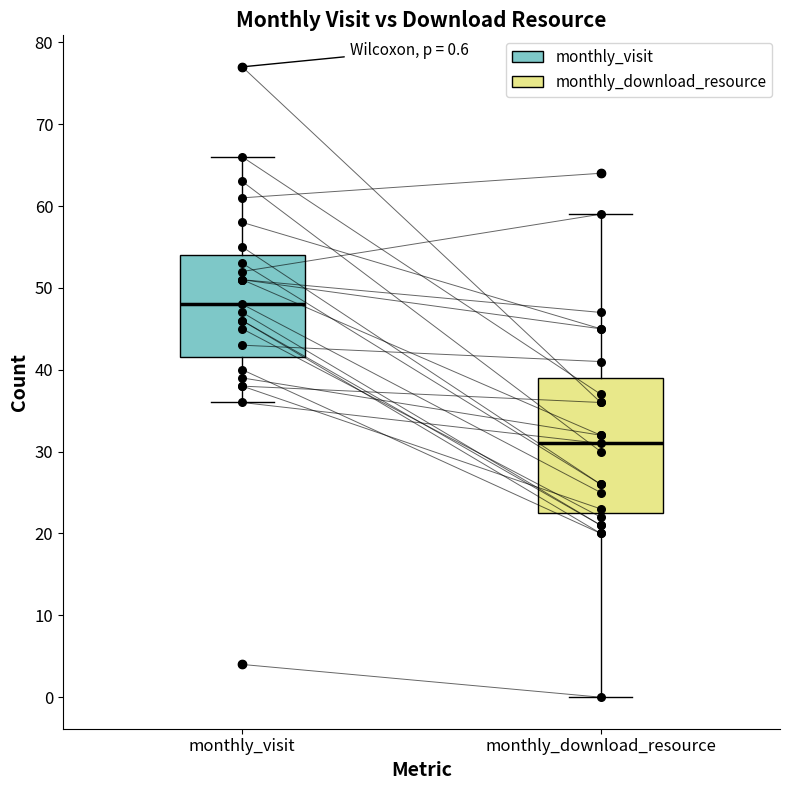

Which box's median line is the lowest?

monthly_download_resource